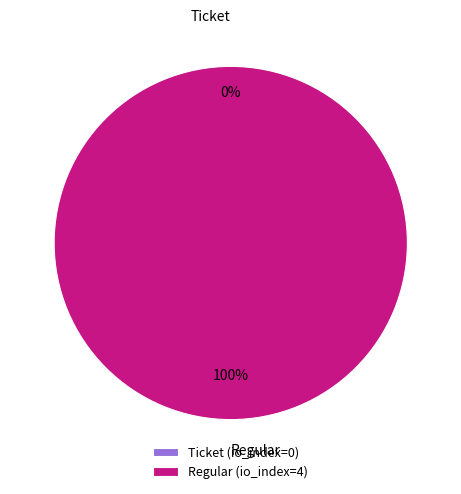

Is Regular the majority of the pie?

Yes